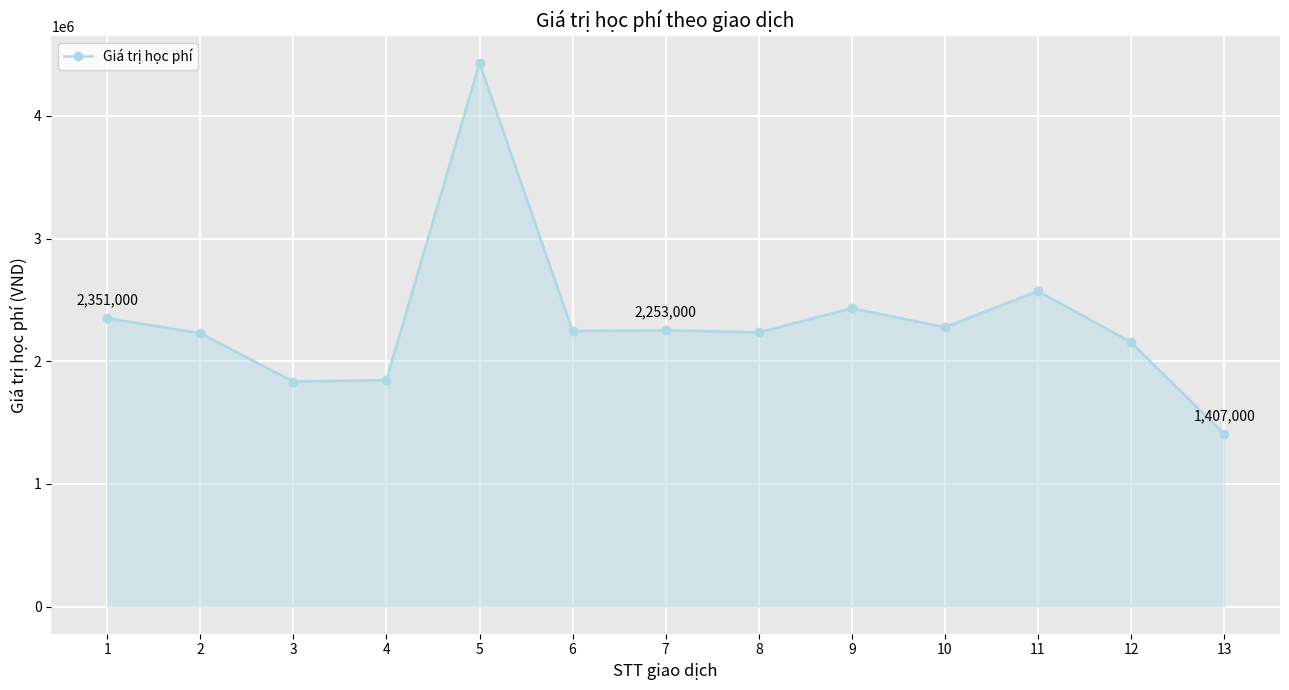

Which label corresponds to the smallest value in the chart?

13